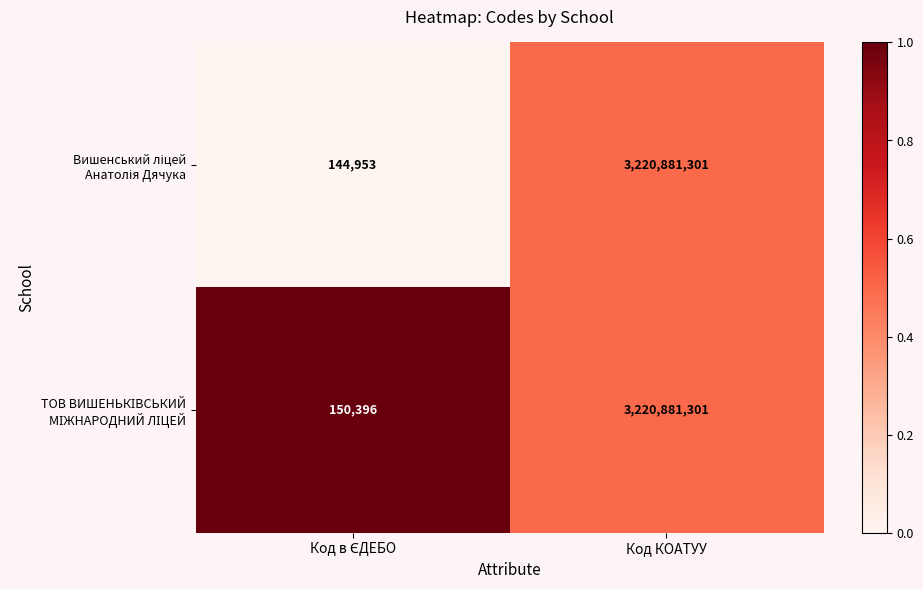

At which category is the sum across all series the highest?

Код КОАТУУ